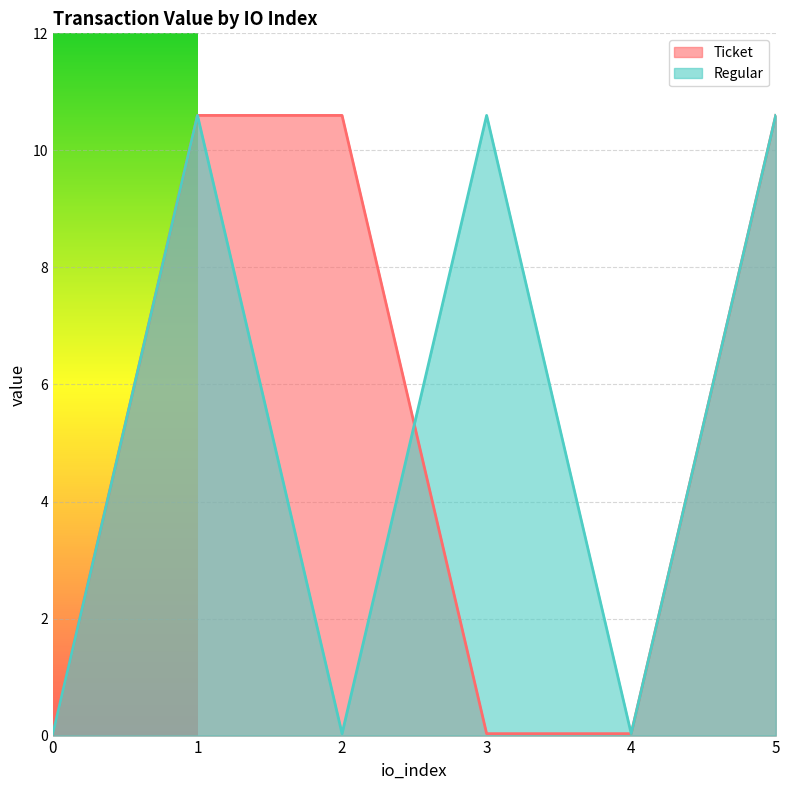

Rank the series by their maximum value, from highest to lowest.

Ticket, Regular